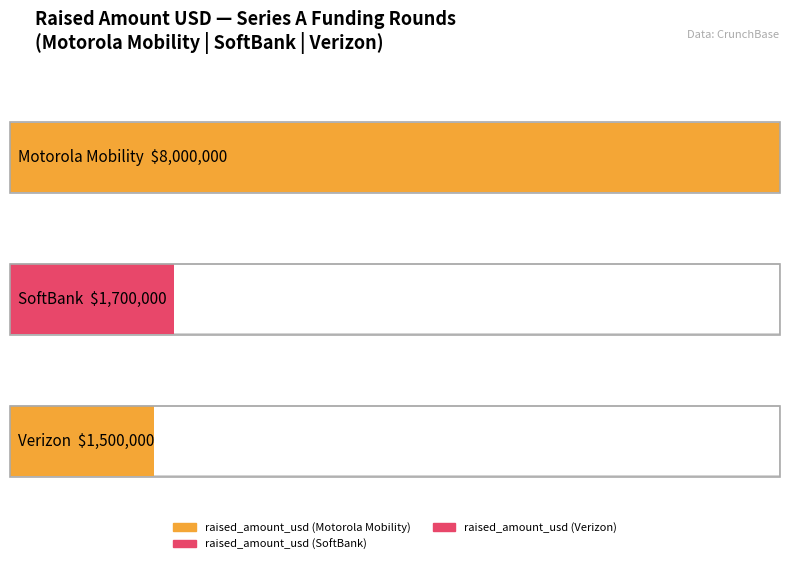

How many data points does each series have?

3